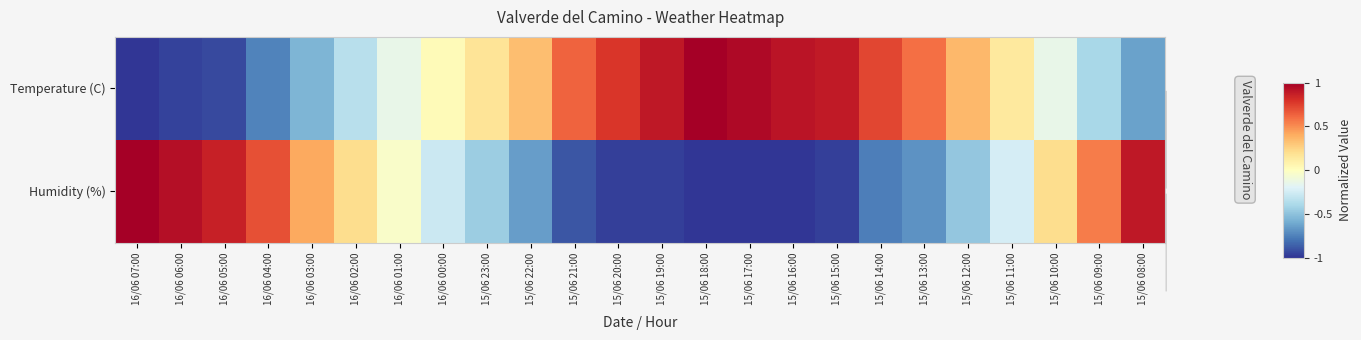

Reading right to left, extract all data points from this chart.

Temperature (C): 15/06 08:00=-0.6	15/06 09:00=-0.4	15/06 10:00=-0.1	15/06 11:00=0.1	15/06 12:00=0.4	15/06 13:00=0.6	15/06 14:00=0.7	15/06 15:00=0.9	15/06 16:00=0.9	15/06 17:00=1.0	15/06 18:00=1.0	15/06 19:00=0.9	15/06 20:00=0.8	15/06 21:00=0.6	15/06 22:00=0.3	15/06 23:00=0.2	16/06 00:00=0.0	16/06 01:00=-0.1	16/06 02:00=-0.3	16/06 03:00=-0.6	16/06 04:00=-0.7	16/06 05:00=-0.9	16/06 06:00=-1.0	16/06 07:00=-1.0
Humidity (%): 15/06 08:00=0.9	15/06 09:00=0.6	15/06 10:00=0.2	15/06 11:00=-0.2	15/06 12:00=-0.5	15/06 13:00=-0.7	15/06 14:00=-0.8	15/06 15:00=-1.0	15/06 16:00=-1.0	15/06 17:00=-1.0	15/06 18:00=-1.0	15/06 19:00=-1.0	15/06 20:00=-1.0	15/06 21:00=-0.9	15/06 22:00=-0.7	15/06 23:00=-0.4	16/06 00:00=-0.3	16/06 01:00=-0.0	16/06 02:00=0.2	16/06 03:00=0.4	16/06 04:00=0.7	16/06 05:00=0.9	16/06 06:00=0.9	16/06 07:00=1.0